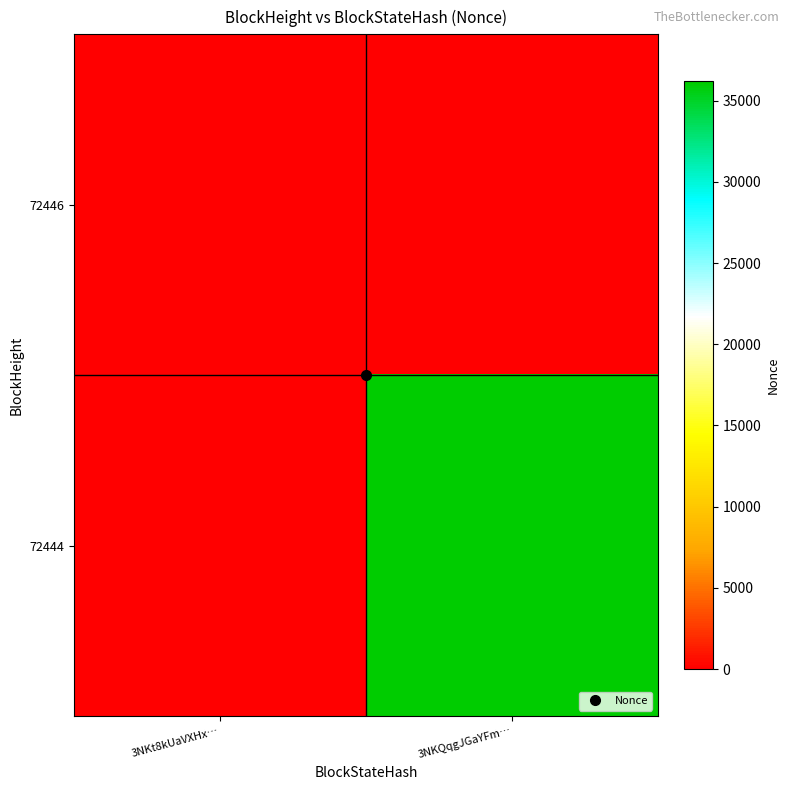

Count the number of data series in this chart.

2